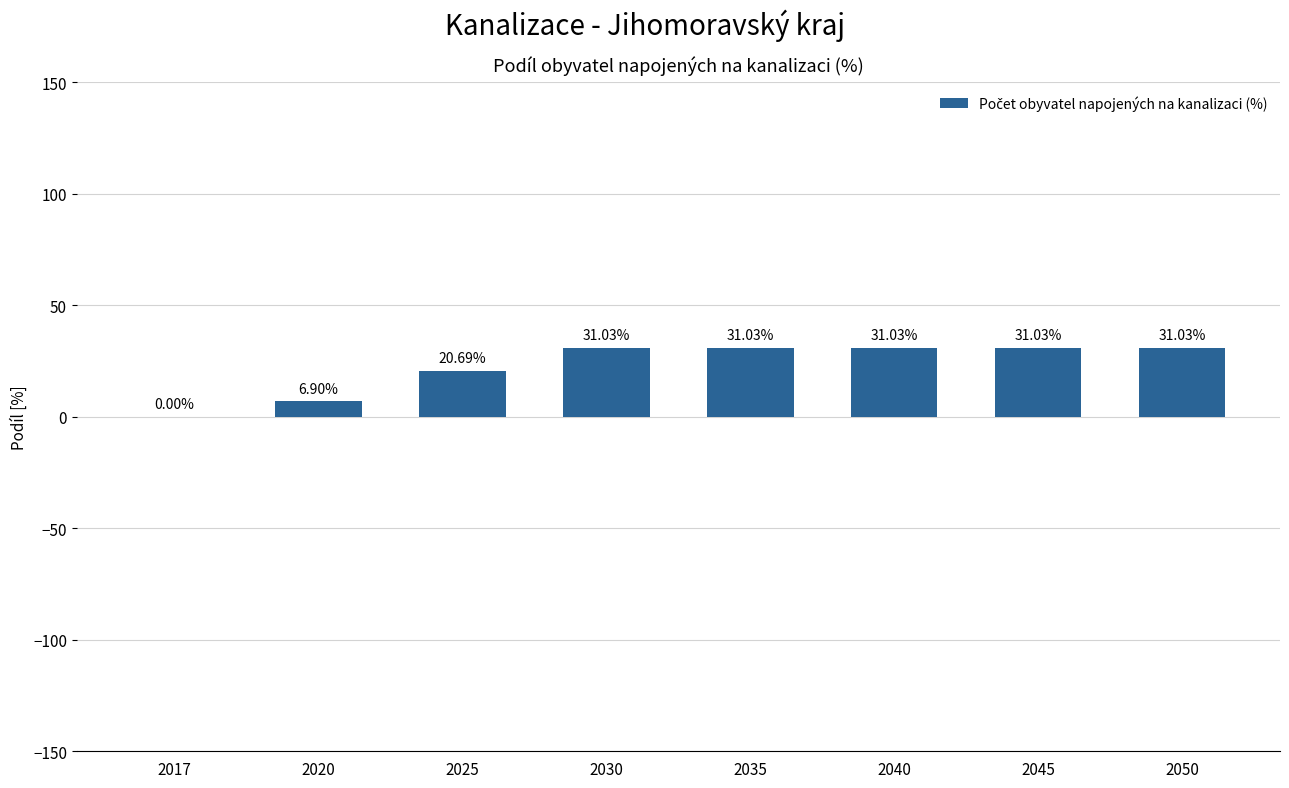

Count the number of values greater than 31.

5